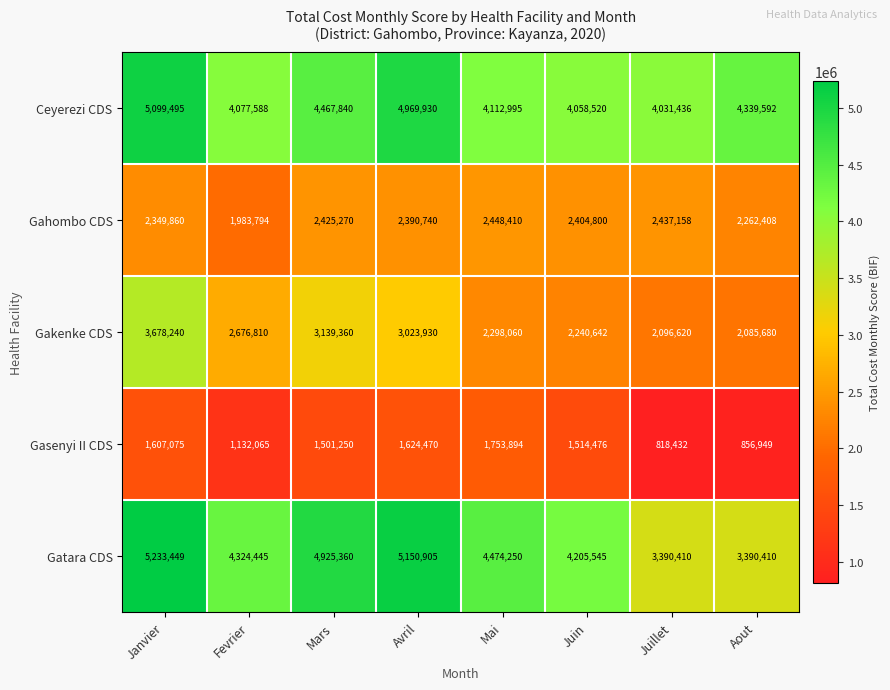

Which category has the lowest value across all series?

Juillet